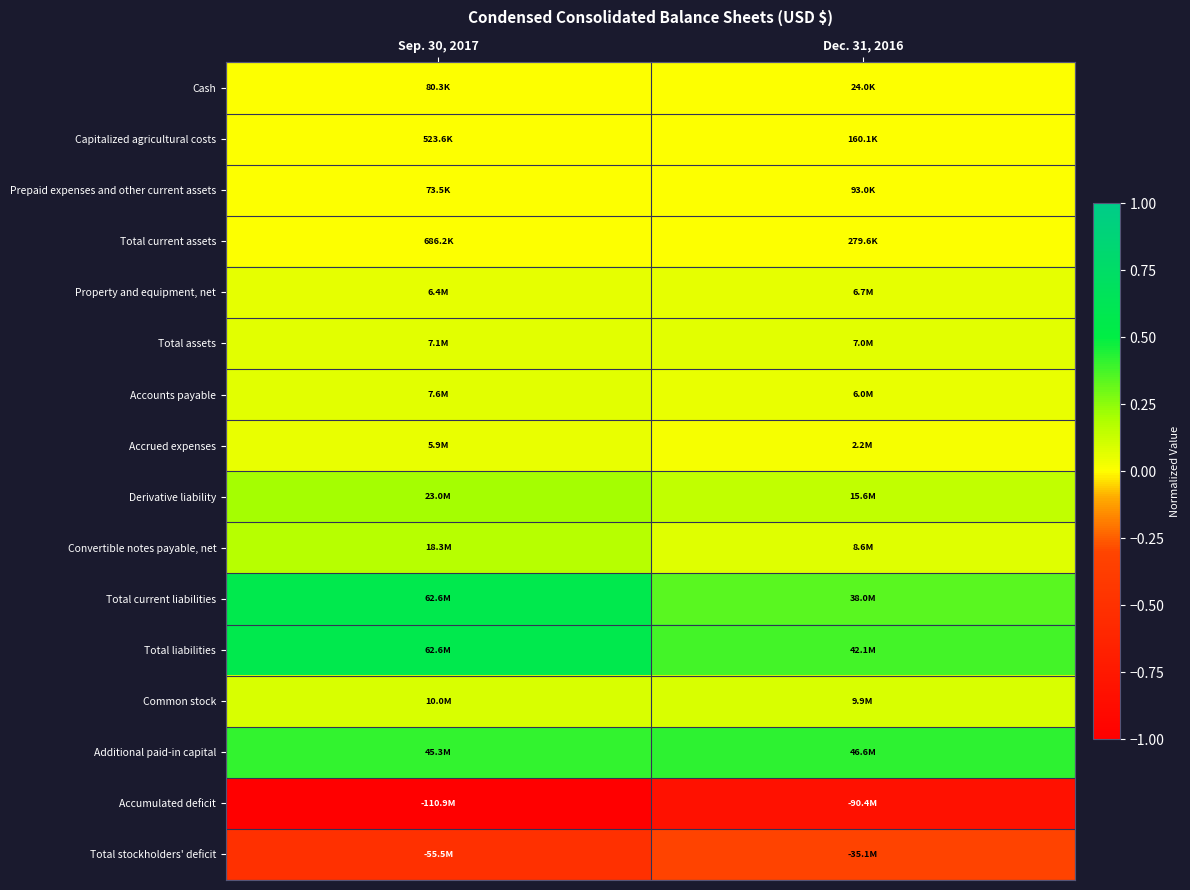

Which label corresponds to the largest value in the chart?

Sep. 30, 2017